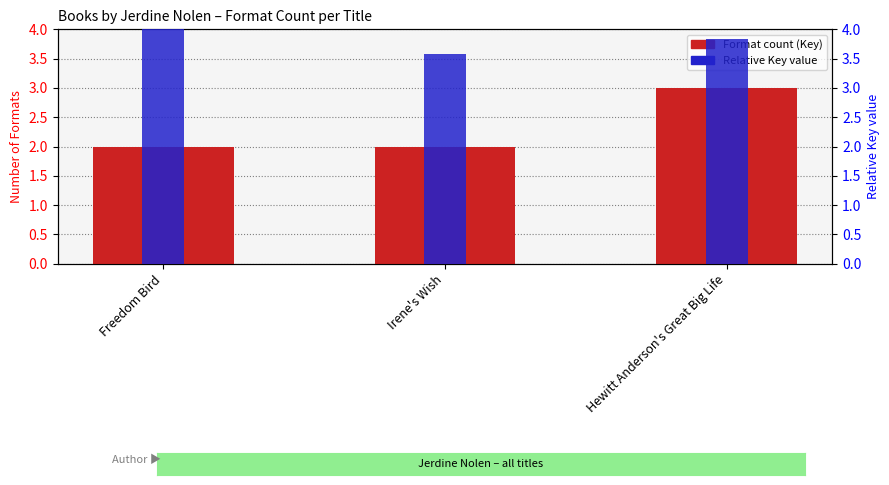

Count the number of categories in the chart.

3